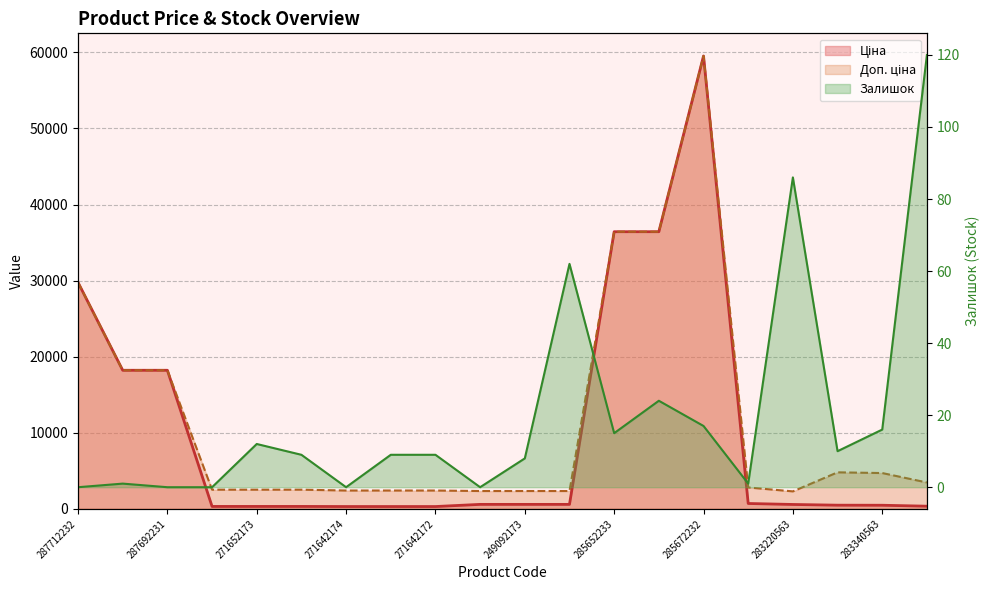

What is the sum of all Доп. ціна line values?

238406.2